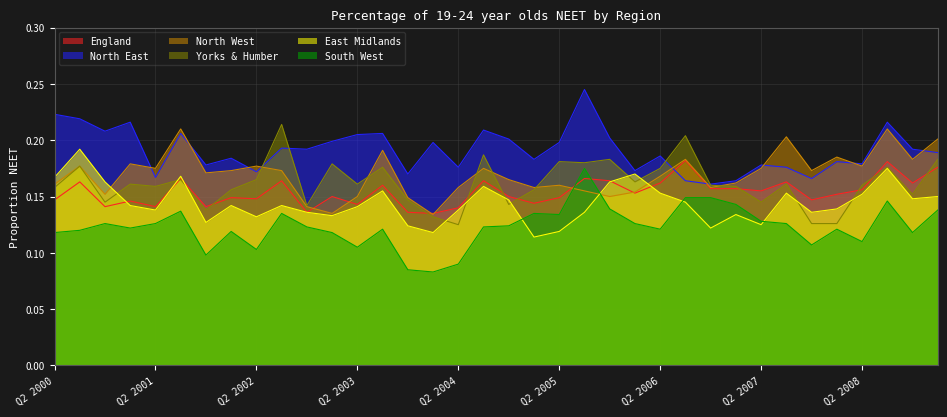

What is the label of the 6th point from the right?

Q4 2007